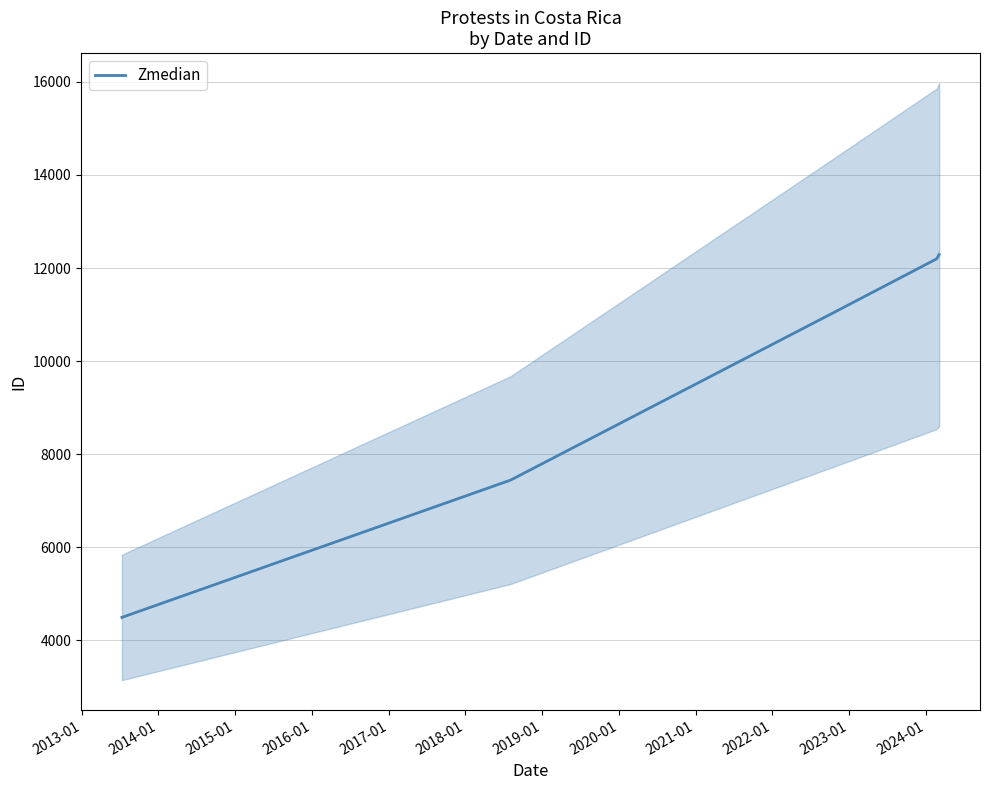

What is the lowest value of the Zmedian series?

4492